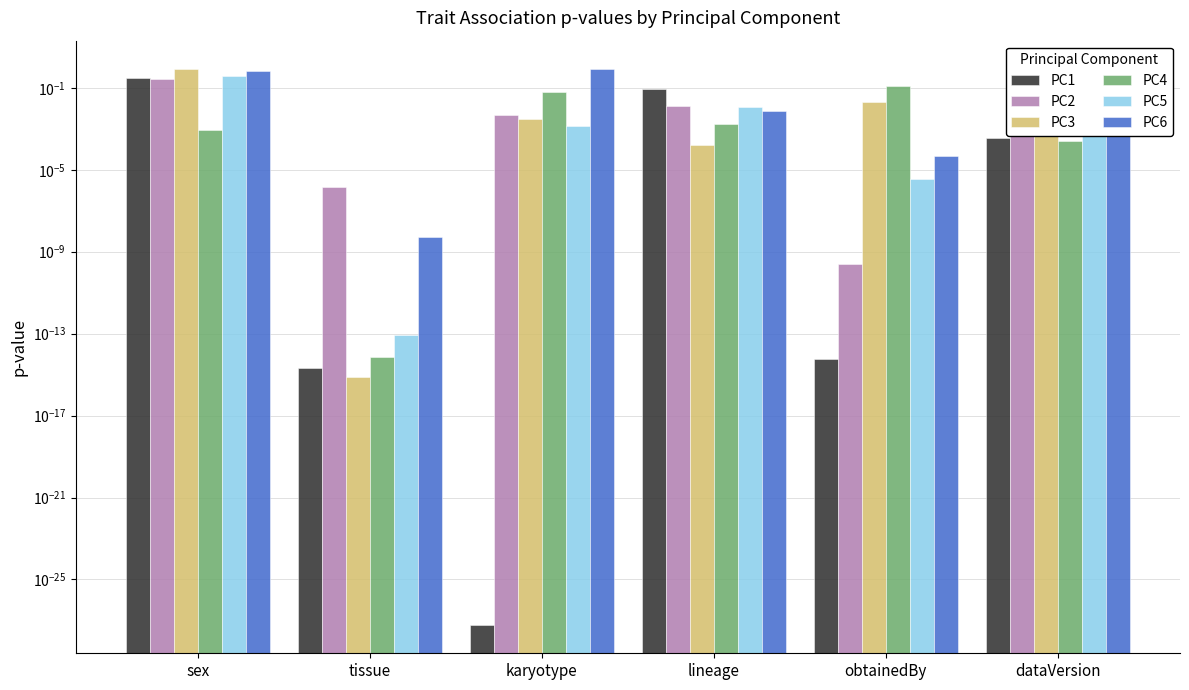

How many data points does each series have?

6